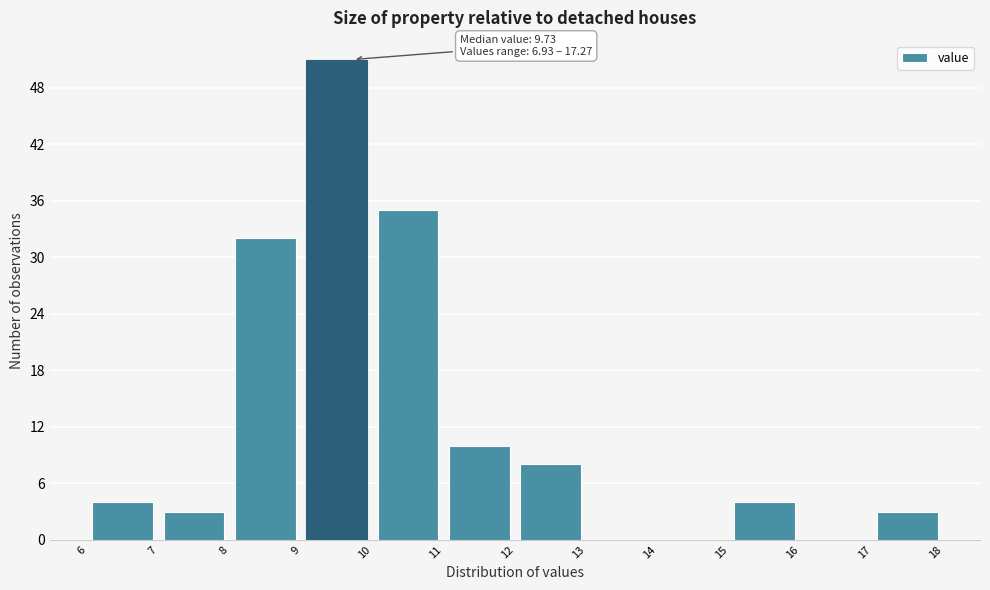

Which range on the x-axis has the tallest bar?

9 to 10